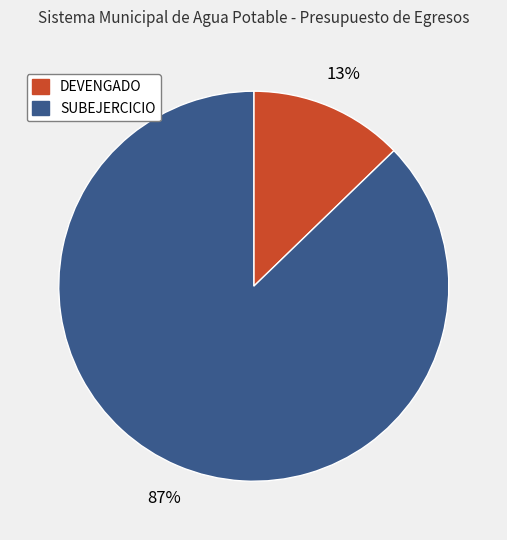

Which slice is the largest?

SUBEJERCICIO